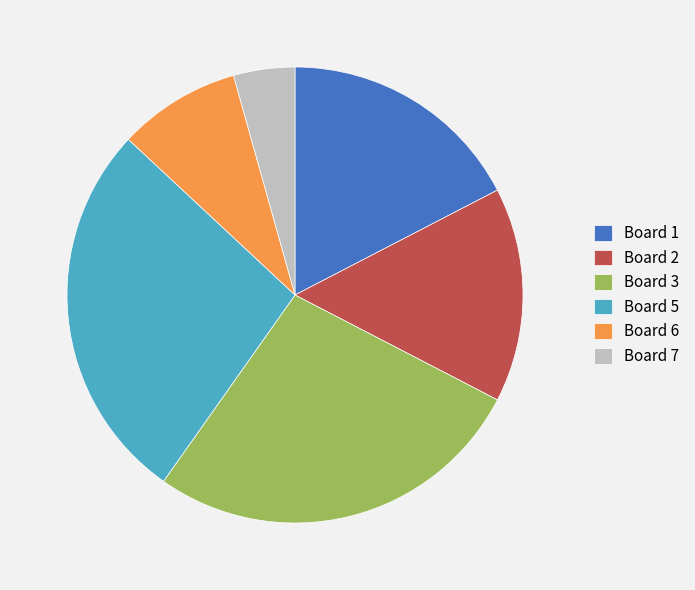

How many slices are in this pie chart?

6